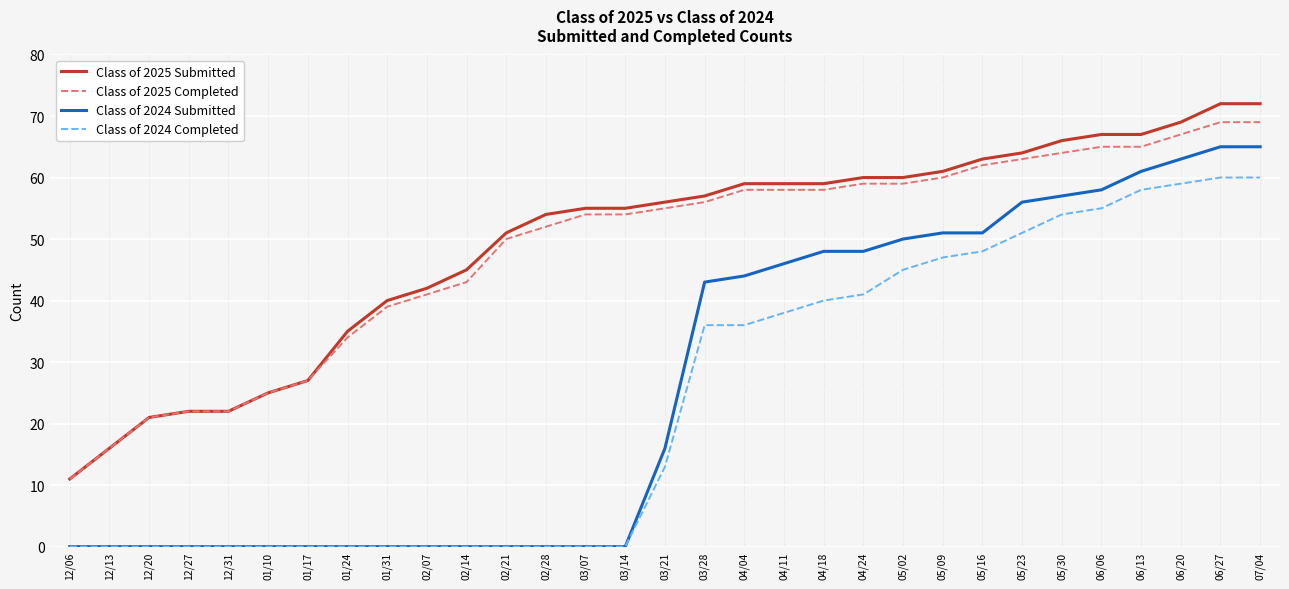

Reading left to right, list all the values displayed in this chart.

Class of 2025 Submitted: 11	16	21	22	22	25	27	35	40	42	45	51	54	55	55	56	57	59	59	59	60	60	61	63	64	66	67	67	69	72	72
Class of 2025 Completed: 11	16	21	22	22	25	27	34	39	41	43	50	52	54	54	55	56	58	58	58	59	59	60	62	63	64	65	65	67	69	69
Class of 2024 Submitted: 0	0	0	0	0	0	0	0	0	0	0	0	0	0	0	16	43	44	46	48	48	50	51	51	56	57	58	61	63	65	65
Class of 2024 Completed: 0	0	0	0	0	0	0	0	0	0	0	0	0	0	0	13	36	36	38	40	41	45	47	48	51	54	55	58	59	60	60